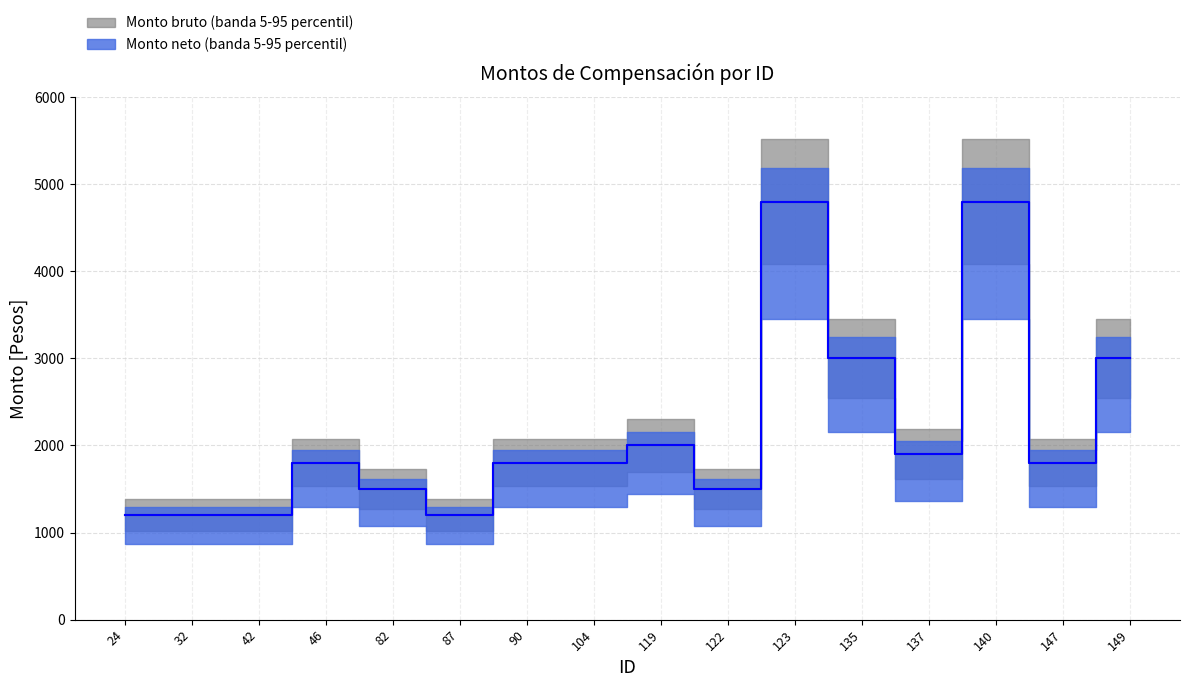

List the labels in order of Monto bruto value, largest first.

123, 140, 135, 149, 119, 137, 46, 90, 104, 147, 82, 122, 24, 32, 42, 87